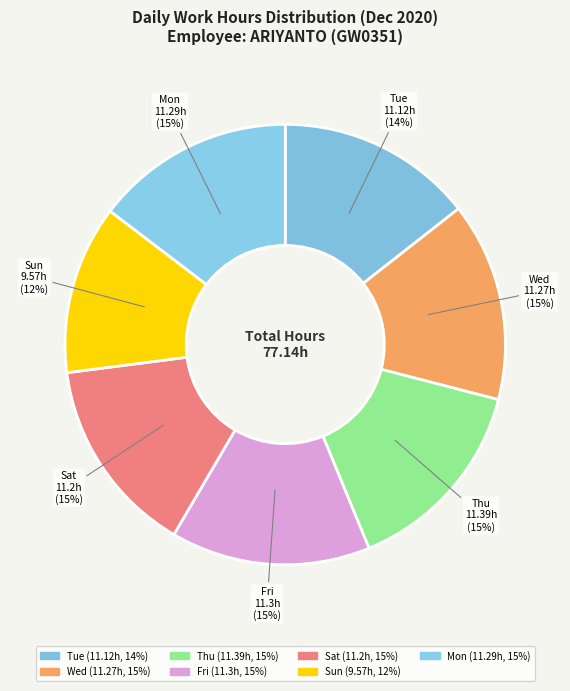

How many segments does this pie chart have?

7